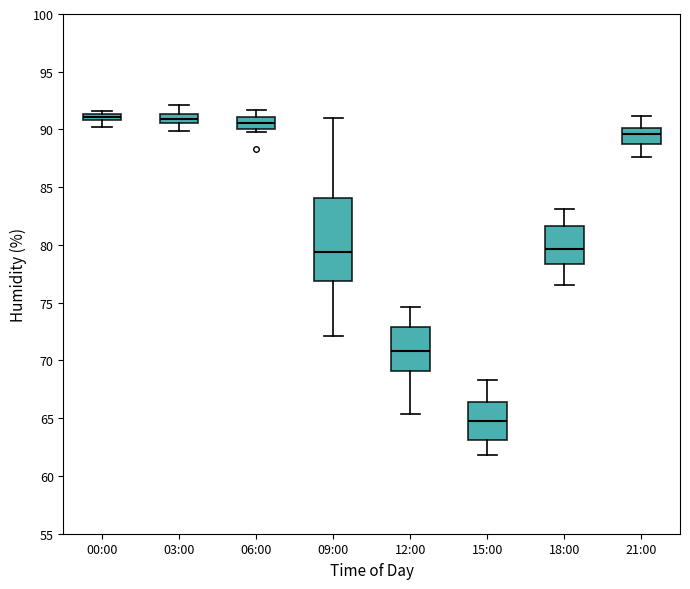

Which box is the tallest, from its lower edge to its upper edge?

09:00